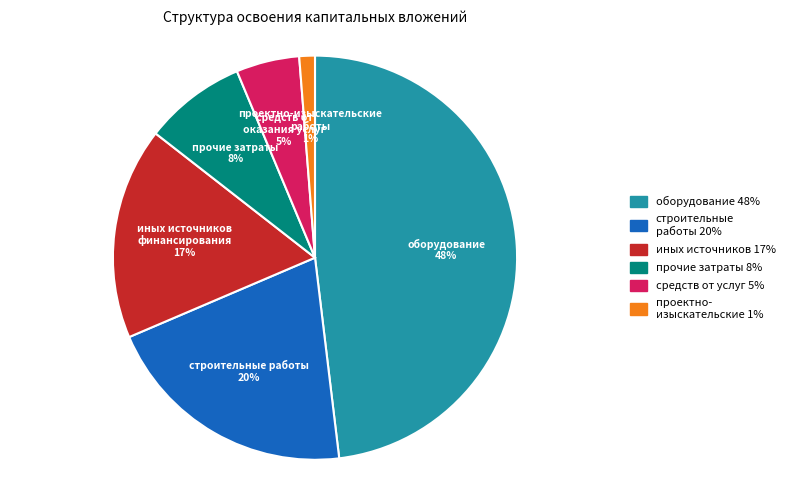

To the nearest percent, what is the average slice percentage?

17%